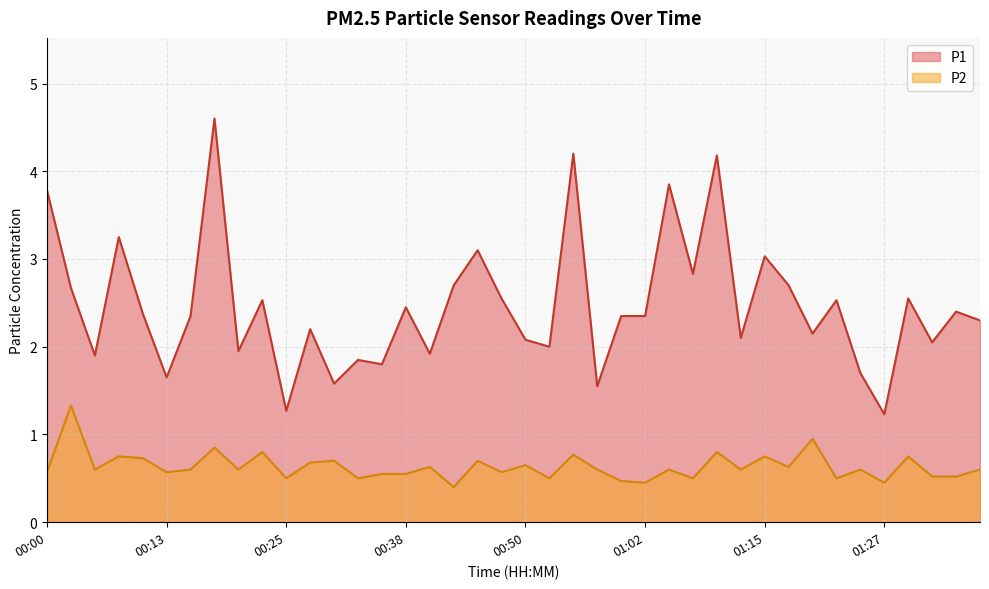

True or false: P1 and P2 intersect in this chart.

False